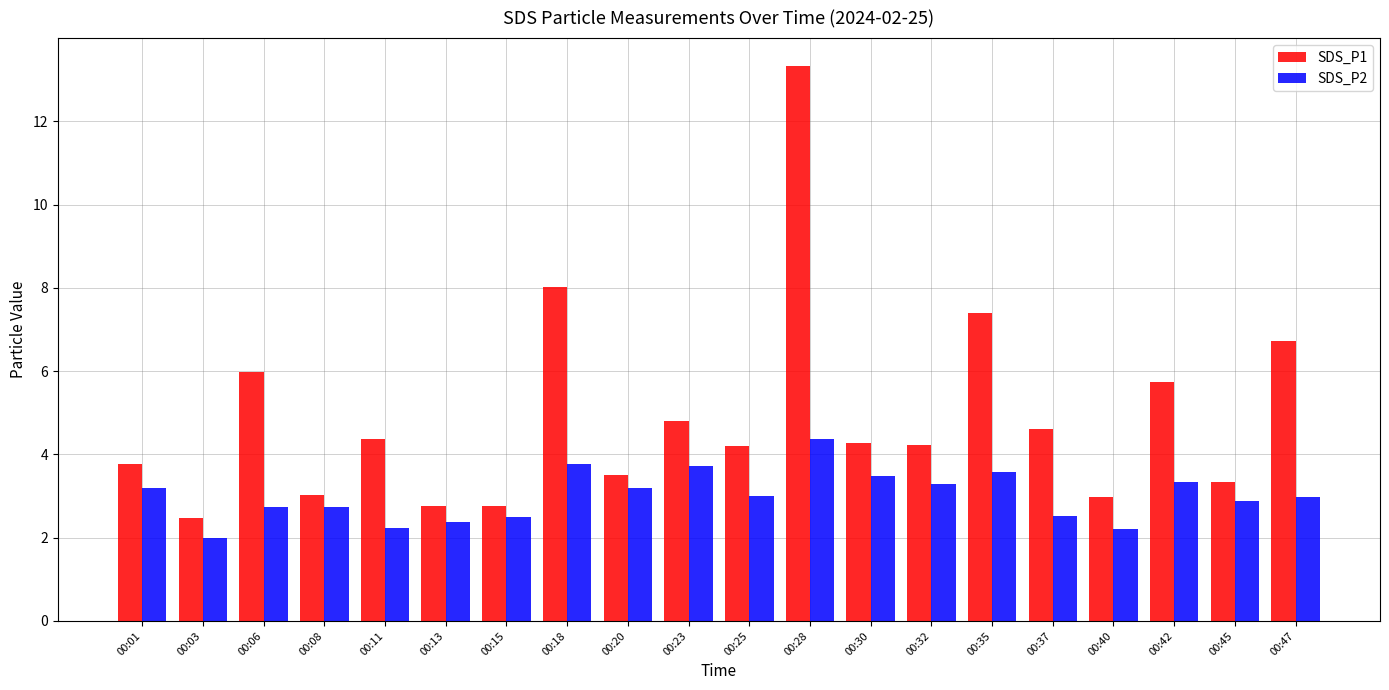

Which category has the lowest value in the SDS_P2 series?

00:03